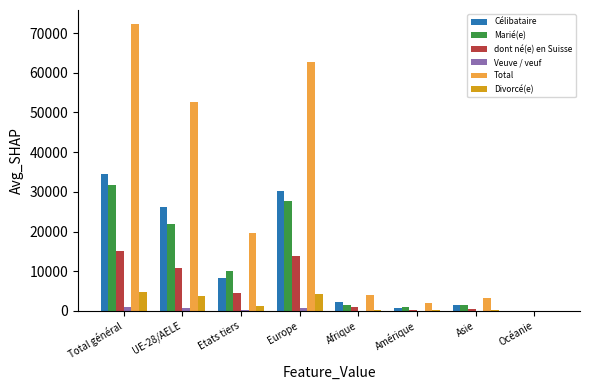

Is the value of Divorcé(e) at Afrique greater than the value of Total at UE-28/AELE?

No